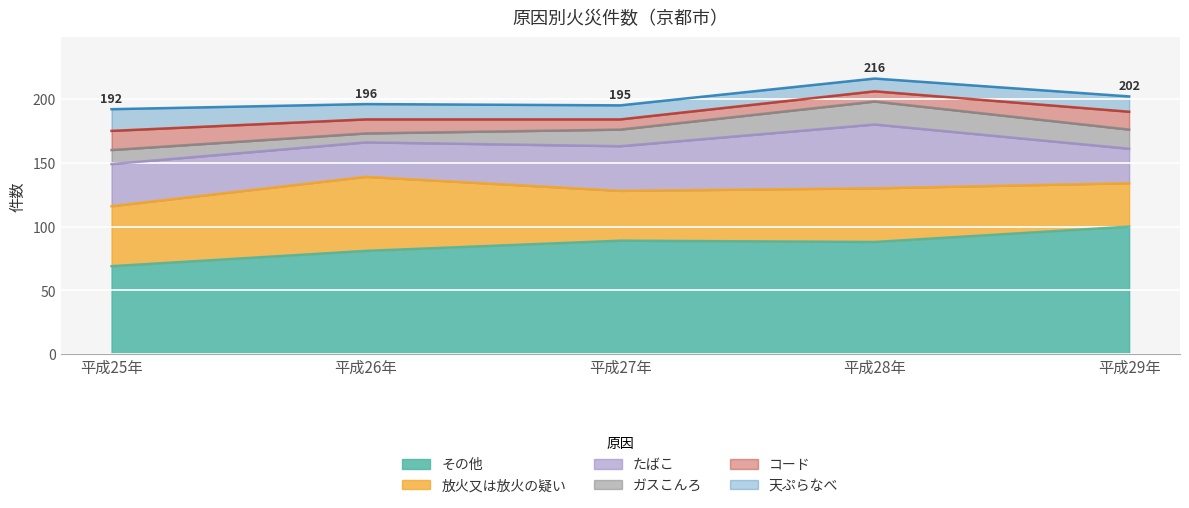

Rank the series by their maximum value, from highest to lowest.

その他, 放火又は放火の疑い, たばこ, ガスこんろ, 天ぷらなべ, コード